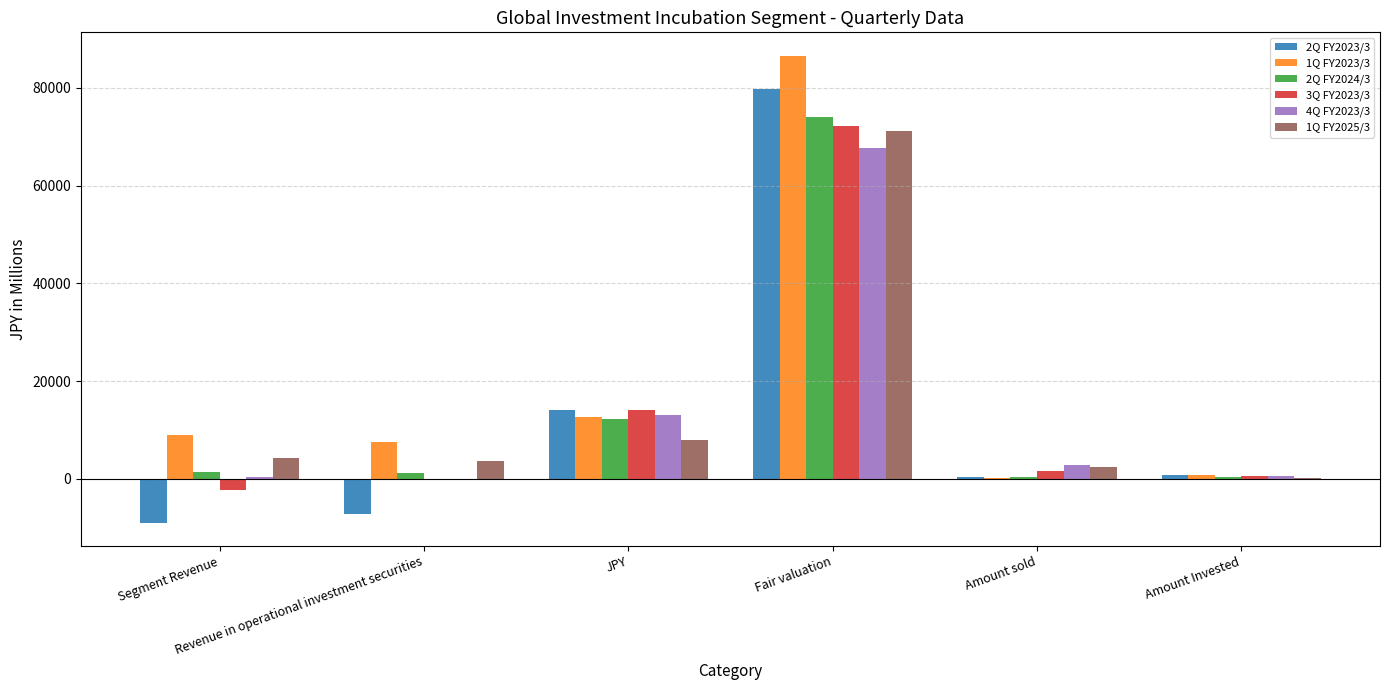

What is the greatest value displayed?

86565